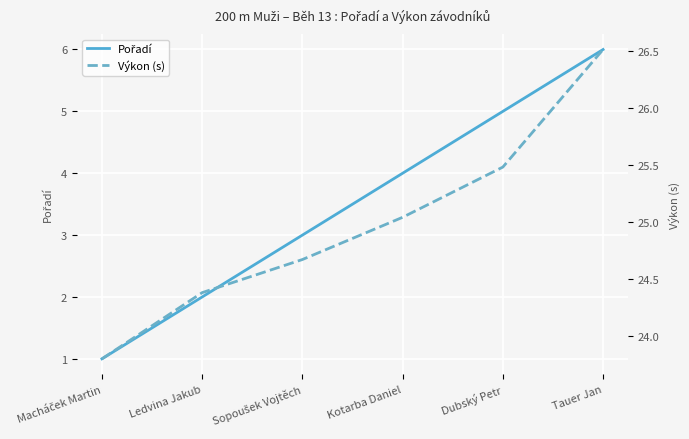

What is the label of the 2nd point from the right?

Dubský Petr